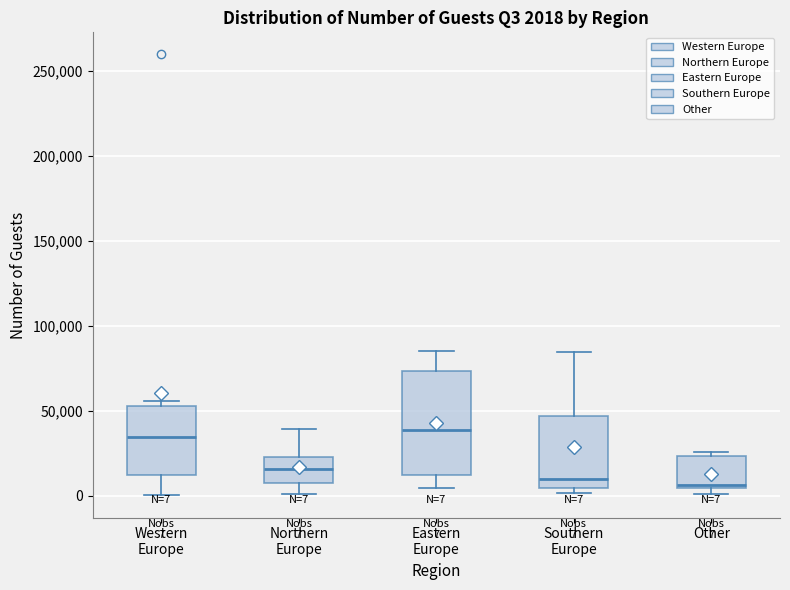

Which box is the tallest, from its lower edge to its upper edge?

Eastern Europe